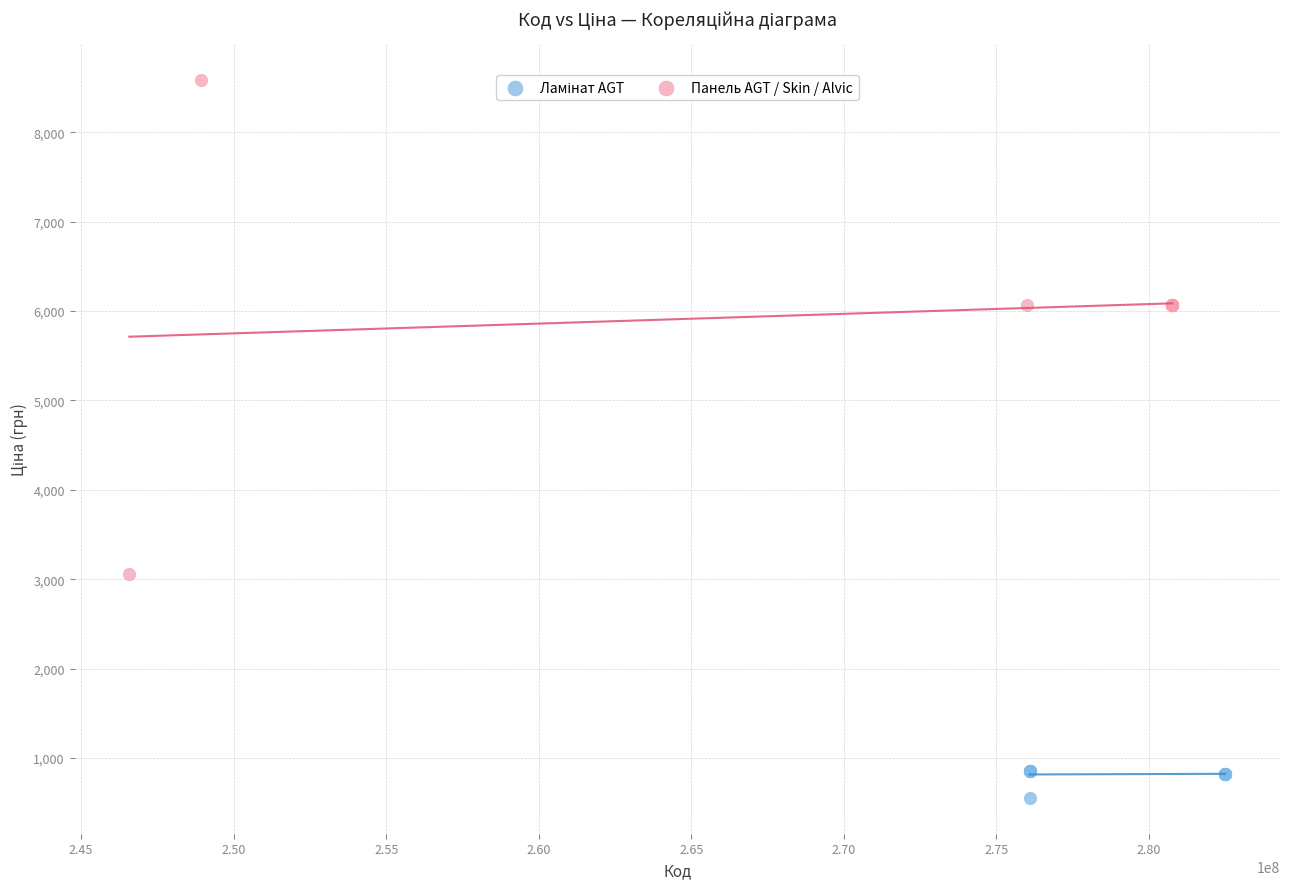

Which series contains the highest Y value?

Панель AGT / Skin / Alvic